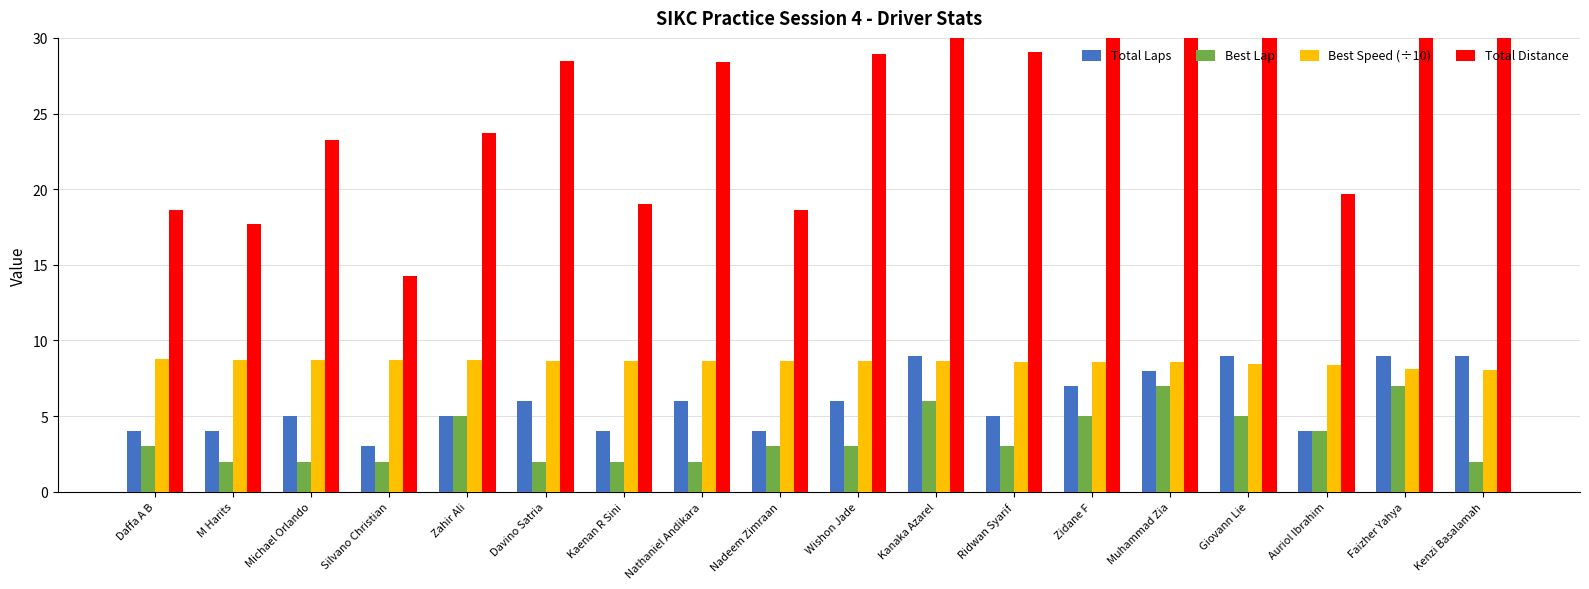

The Best Lap series shows 2.0 at Kenzi Basalamah. True or false?

True